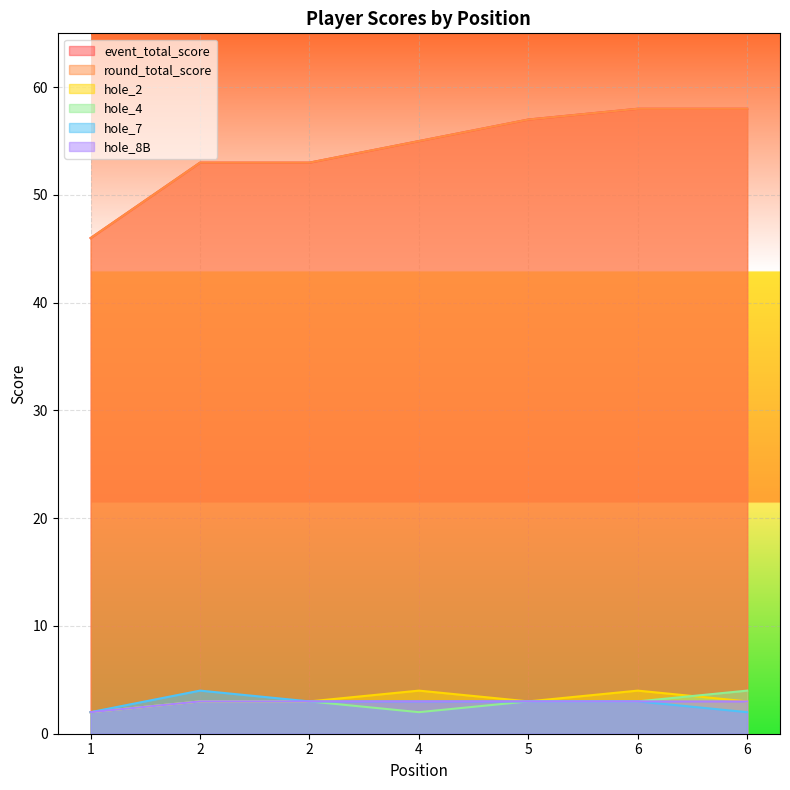

Where does the hole_7 series first go above 3?

2